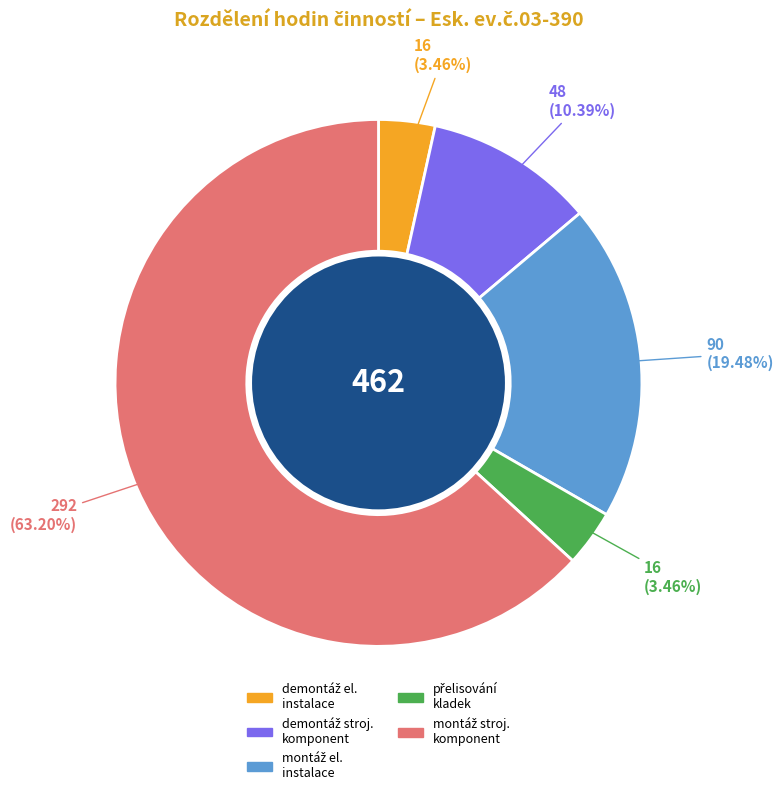

Is there any slice that represents more than half of the pie?

Yes